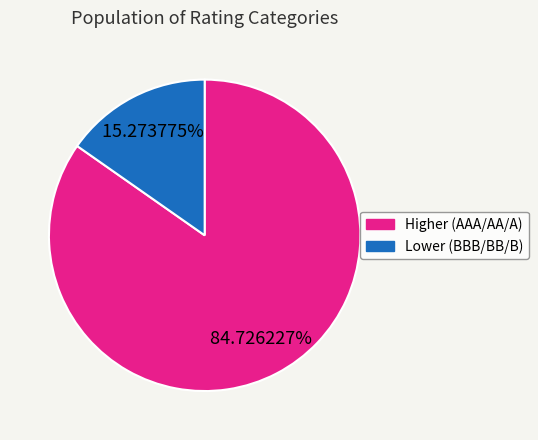

Combined, do Lower (BBB/BB/B) and Higher (AAA/AA/A) account for over 50%?

Yes